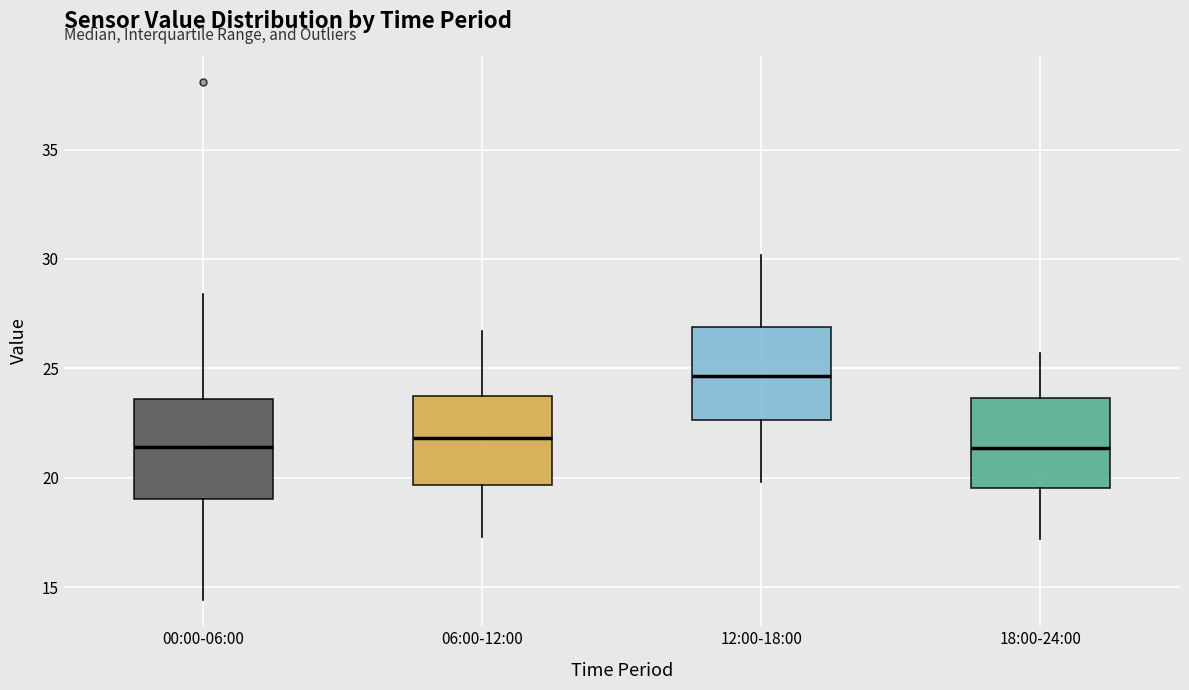

Where does the lower whisker of the box for 12:00-18:00 end on the y-axis? The values are not printed on the chart, so give them approximately, as read against the axis.

20.0